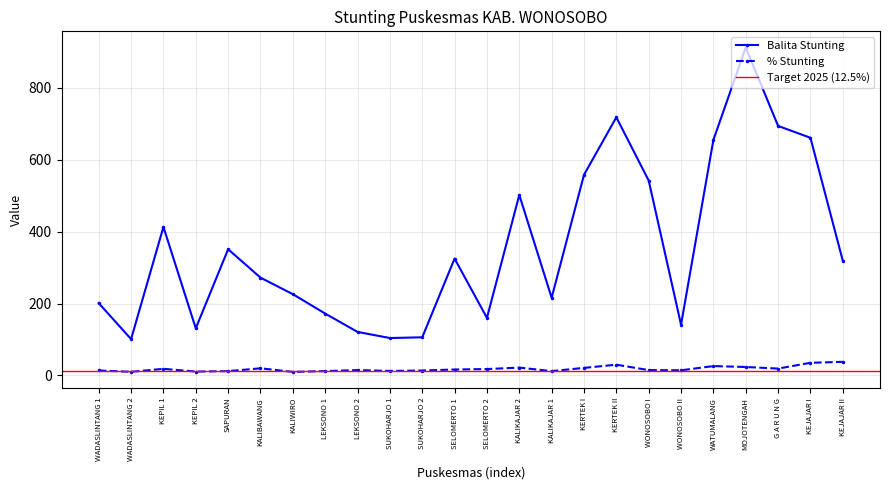

What is the approximate value of Persen Stunting (%) at WONOSOBO I?

14.8